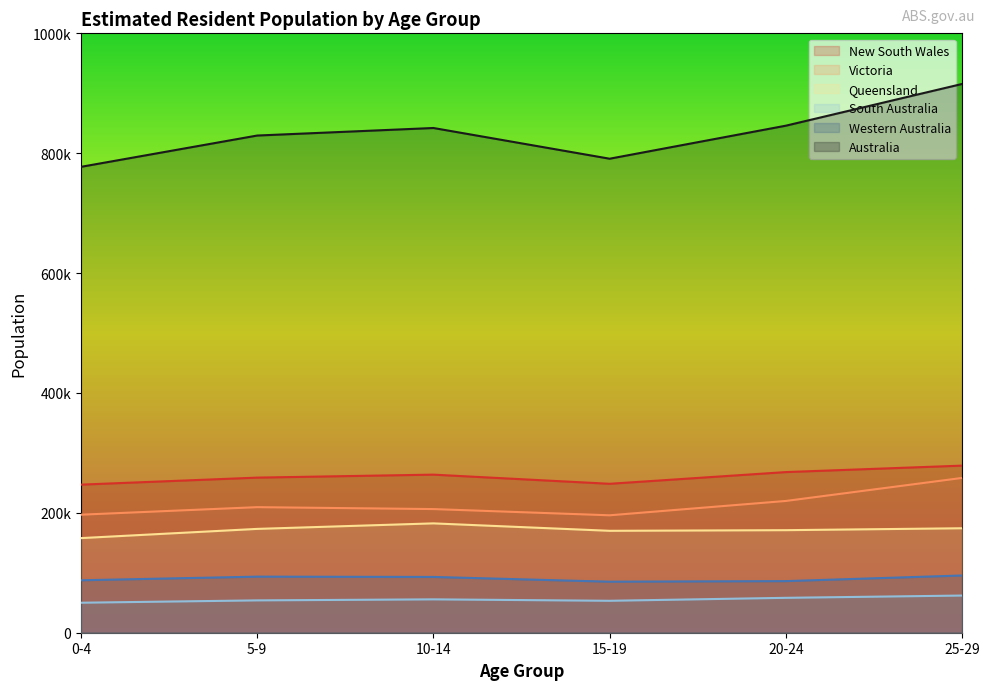

Where does the Australia series first go above 842072?

20-24